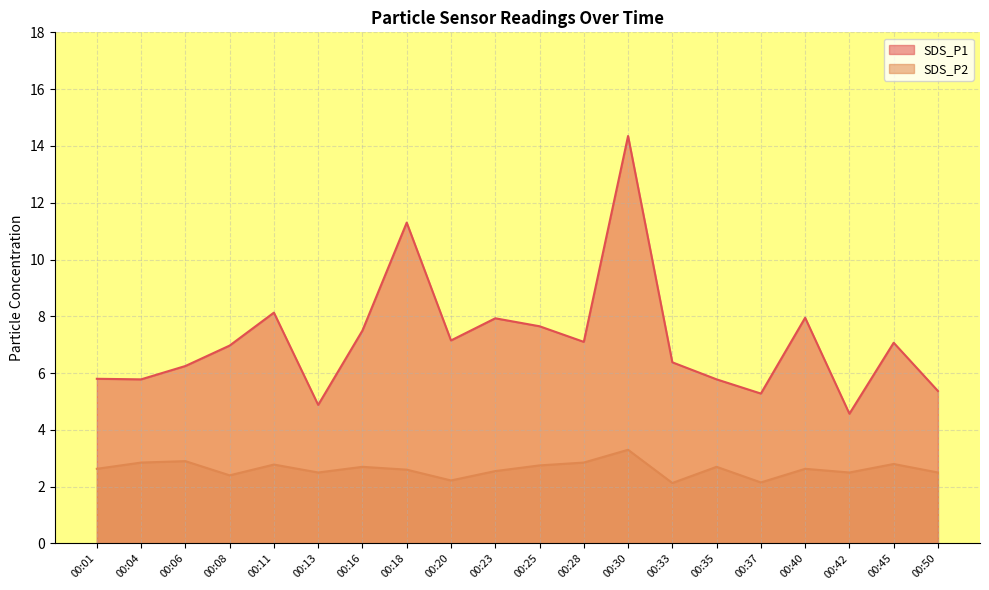

Reading left to right, extract all data points from this chart.

SDS_P1: 5.8	5.8	6.2	7.0	8.1	4.9	7.5	11.3	7.2	7.9	7.7	7.1	14.3	6.4	5.8	5.3	8.0	4.6	7.1	5.4
SDS_P2: 2.6	2.9	2.9	2.4	2.8	2.5	2.7	2.6	2.2	2.5	2.8	2.9	3.3	2.1	2.7	2.1	2.6	2.5	2.8	2.5